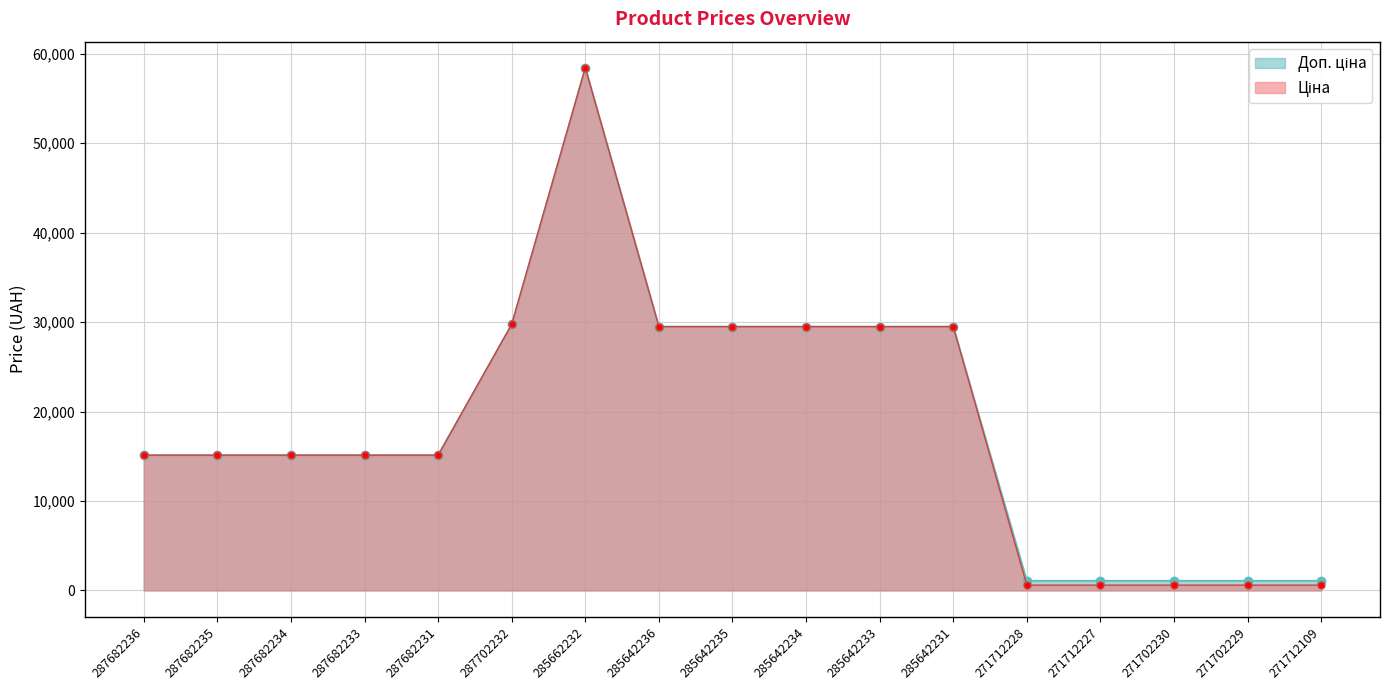

True or false: Доп. ціна and Ціна cross at least once.

False